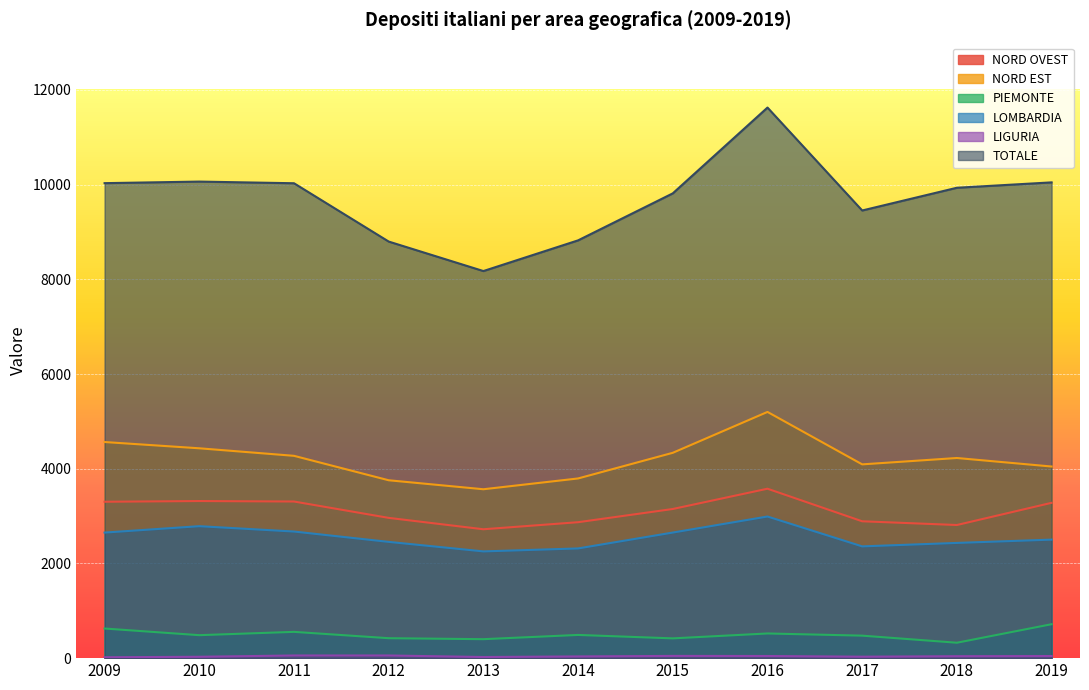

True or false: NORD EST has more than 2 points higher than both neighbors.

False